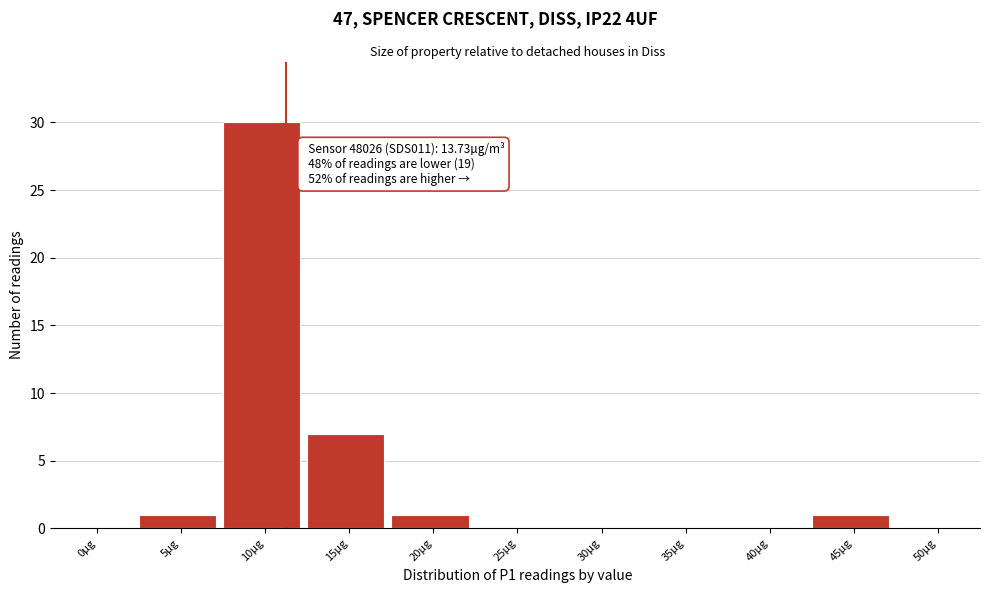

Reading right to left, extract all data points from this chart.

50µg=0	45µg=1	40µg=0	35µg=0	30µg=0	25µg=0	20µg=1	15µg=7	10µg=30	5µg=1	0µg=0